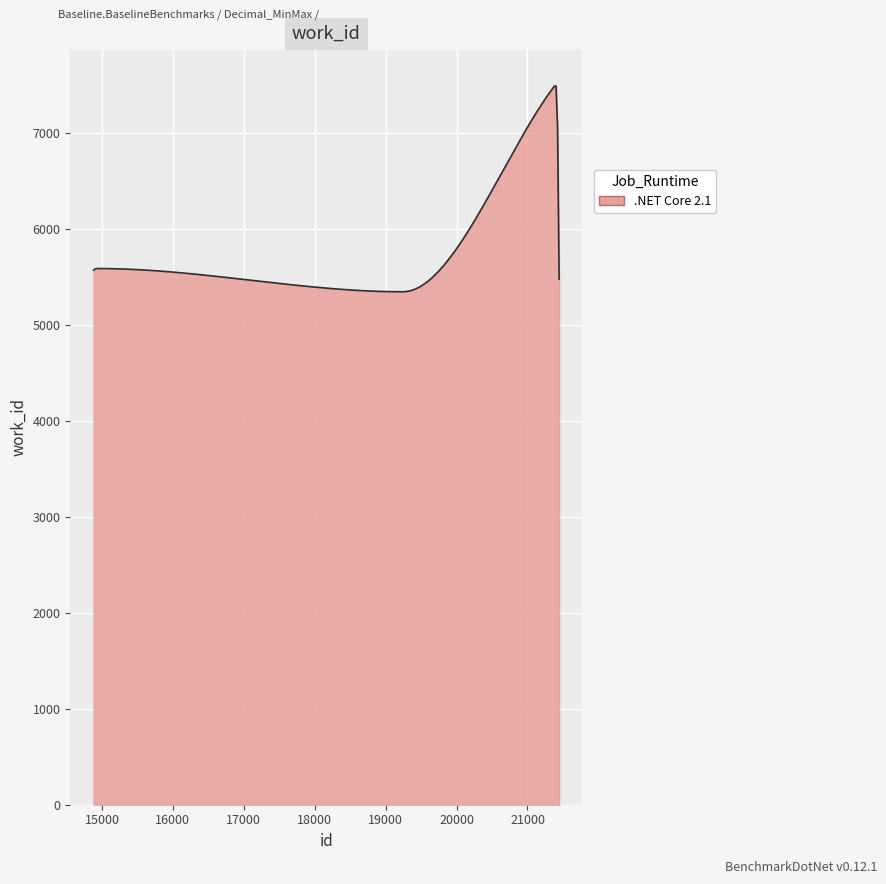

What is the minimum value shown in the chart?

5345.0